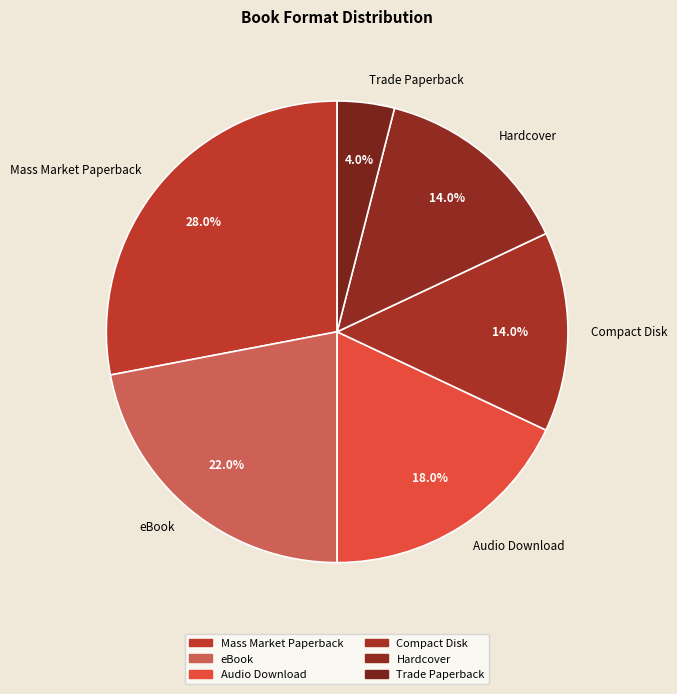

What portion of the pie excludes Trade Paperback?

96.0%